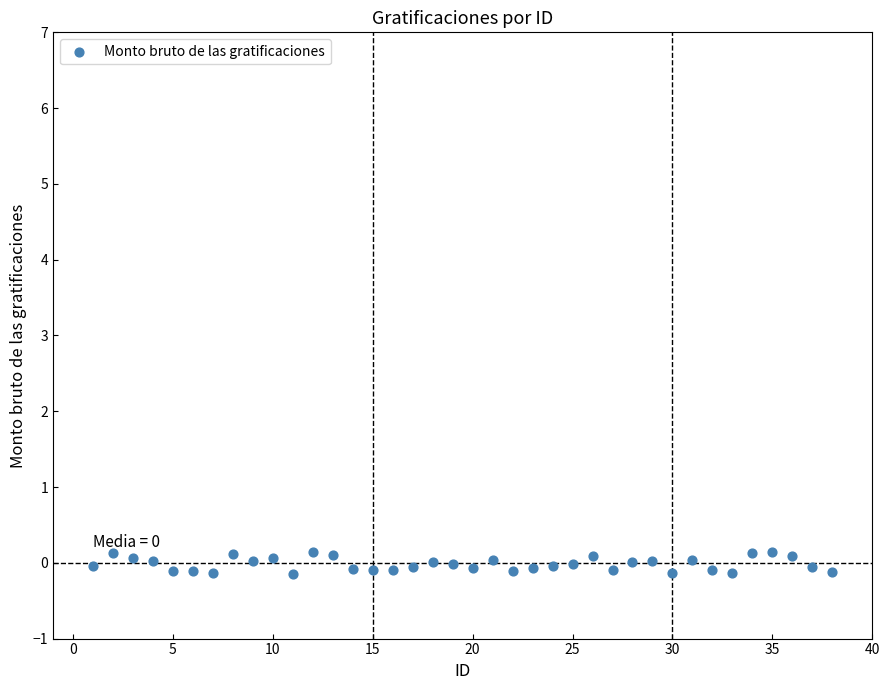

What is the range of Y values (max minus min)?

0.3